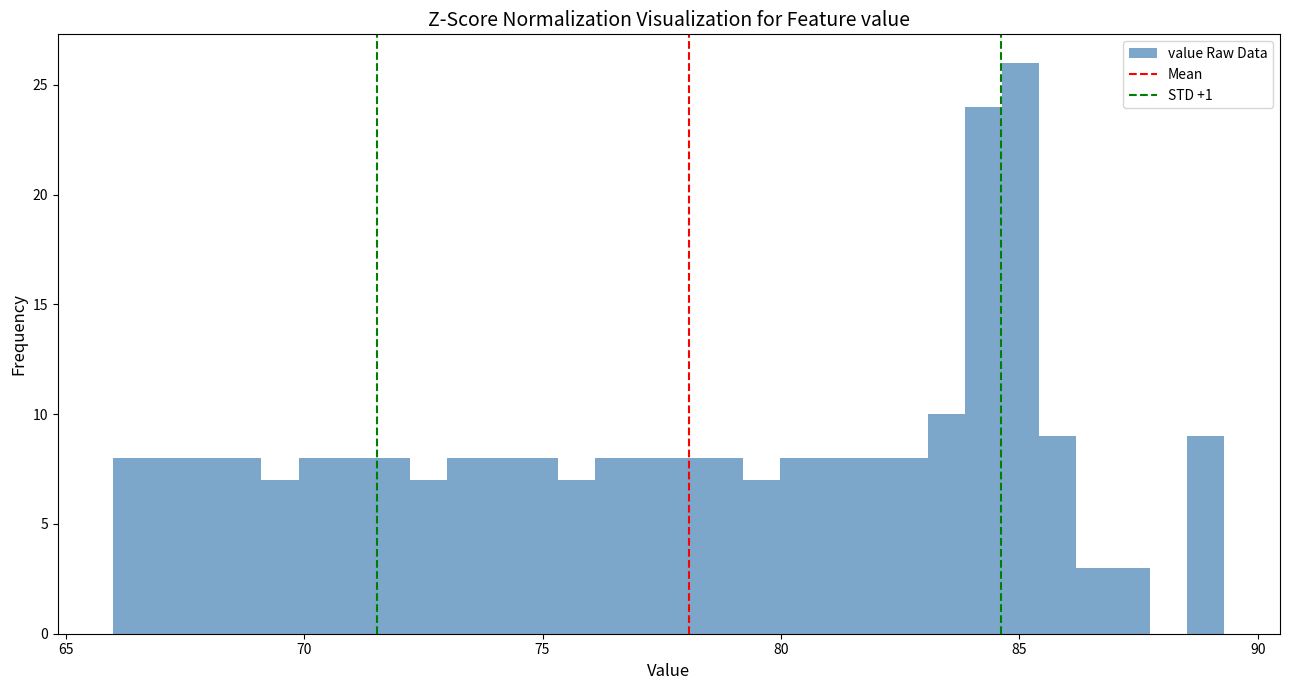

Around what value on the x-axis is the tallest bar? Give the approximate position of its centre, as read against the axis.

85.0